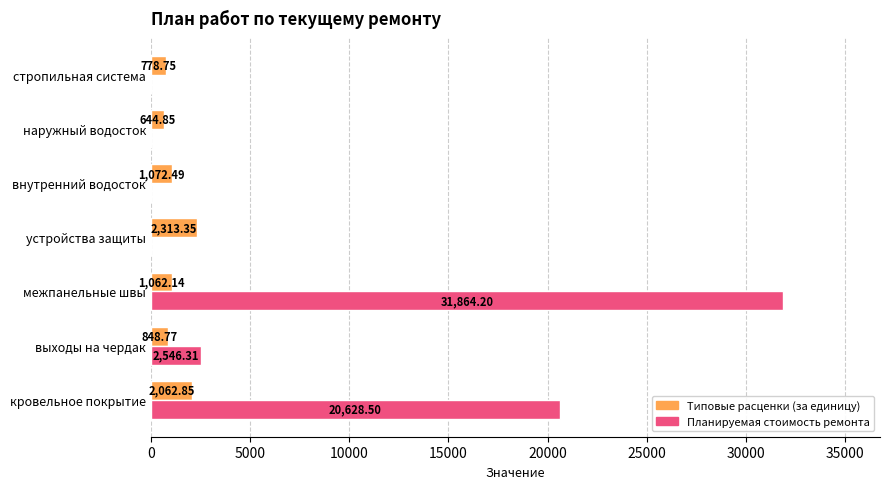

Which series changed the most between устройства защиты and наружный водосток?

Типовые расценки (за единицу)